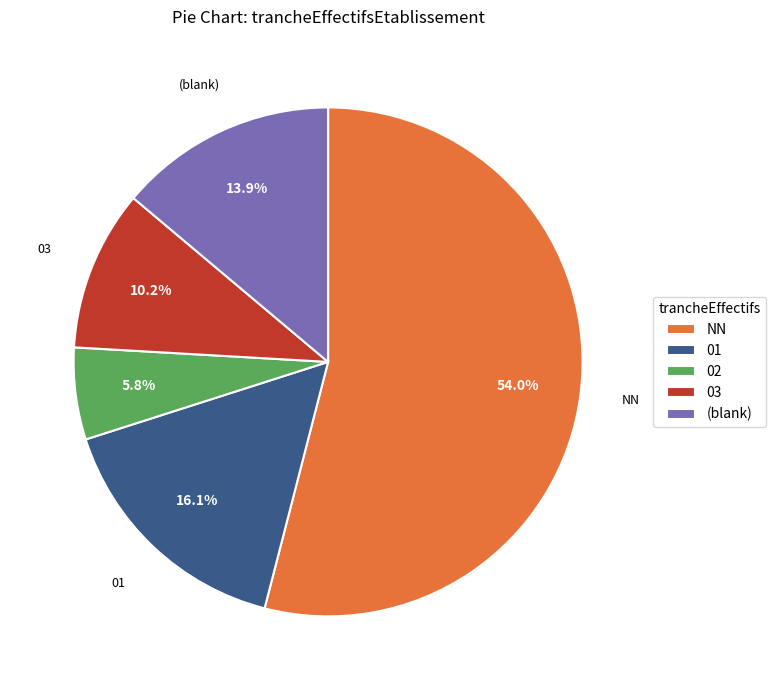

Which has a higher value, NN or 01?

NN